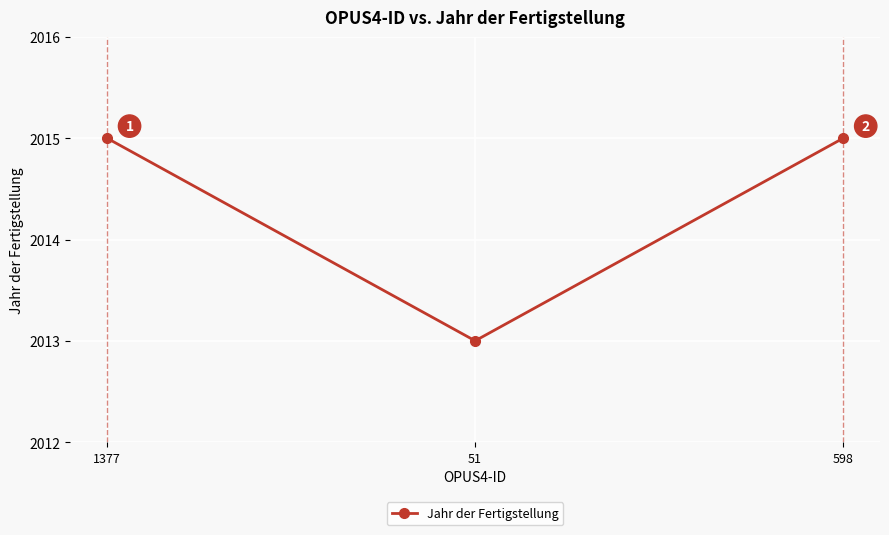

What position from the left is 598?

3